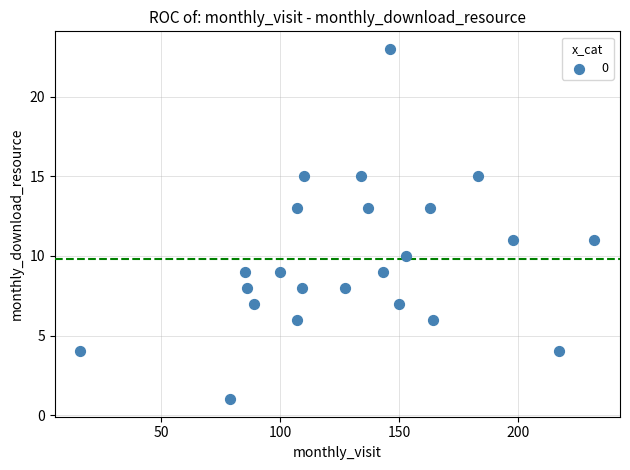

What is the range of Y values (max minus min)?

22